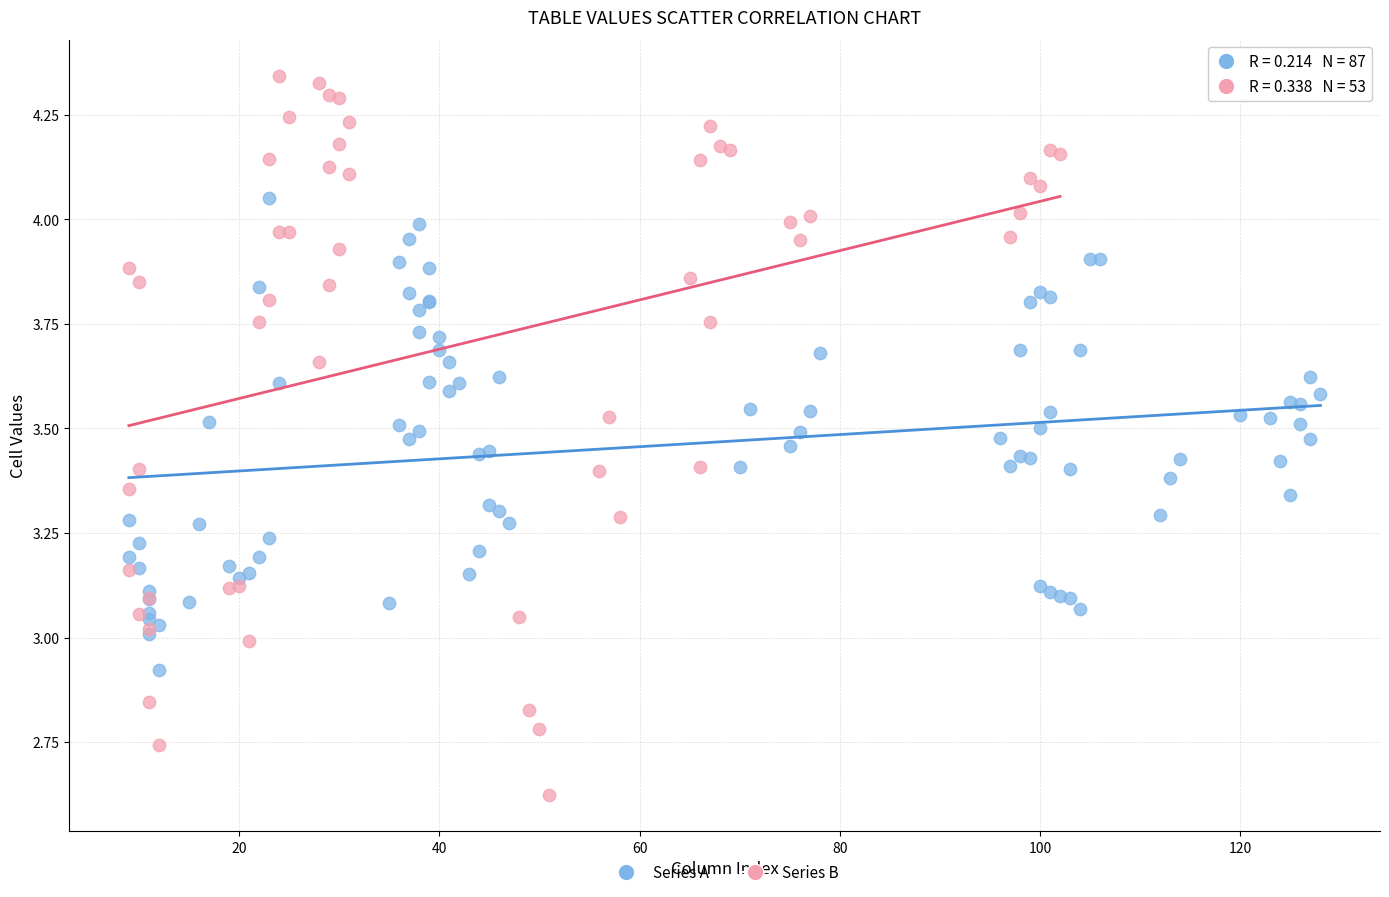

Which series reaches the maximum Y coordinate?

Series B